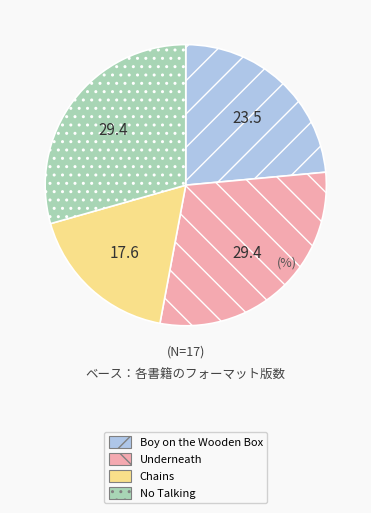

Is the sum of Chains and Underneath greater than half?

No